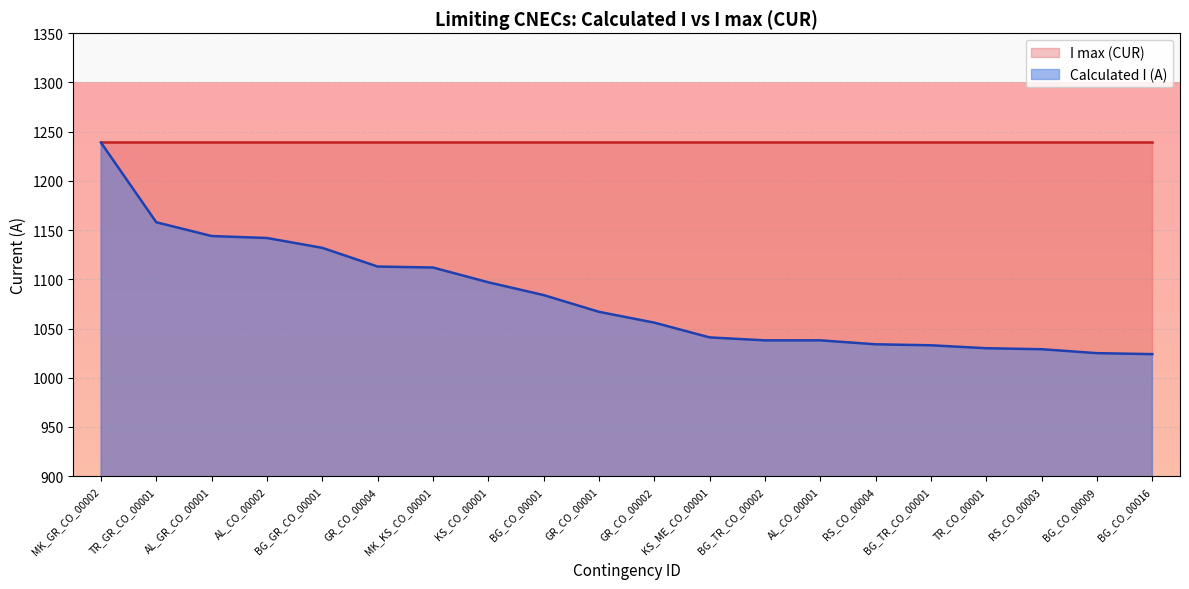

How many lines are shown in the chart?

2